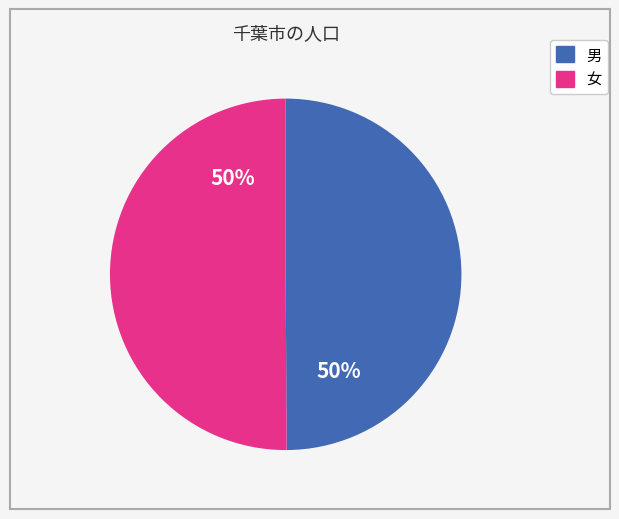

How many segments does this pie chart have?

2